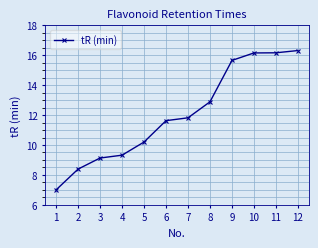

What is the difference between the maximum and minimum values?

9.3